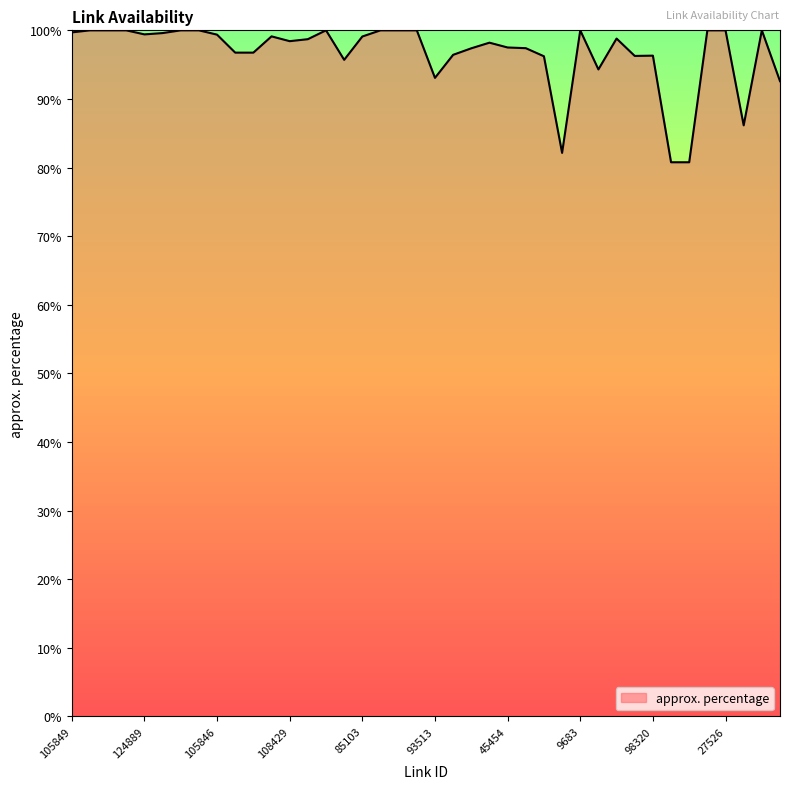

What is the difference between the maximum and minimum values?

19.2